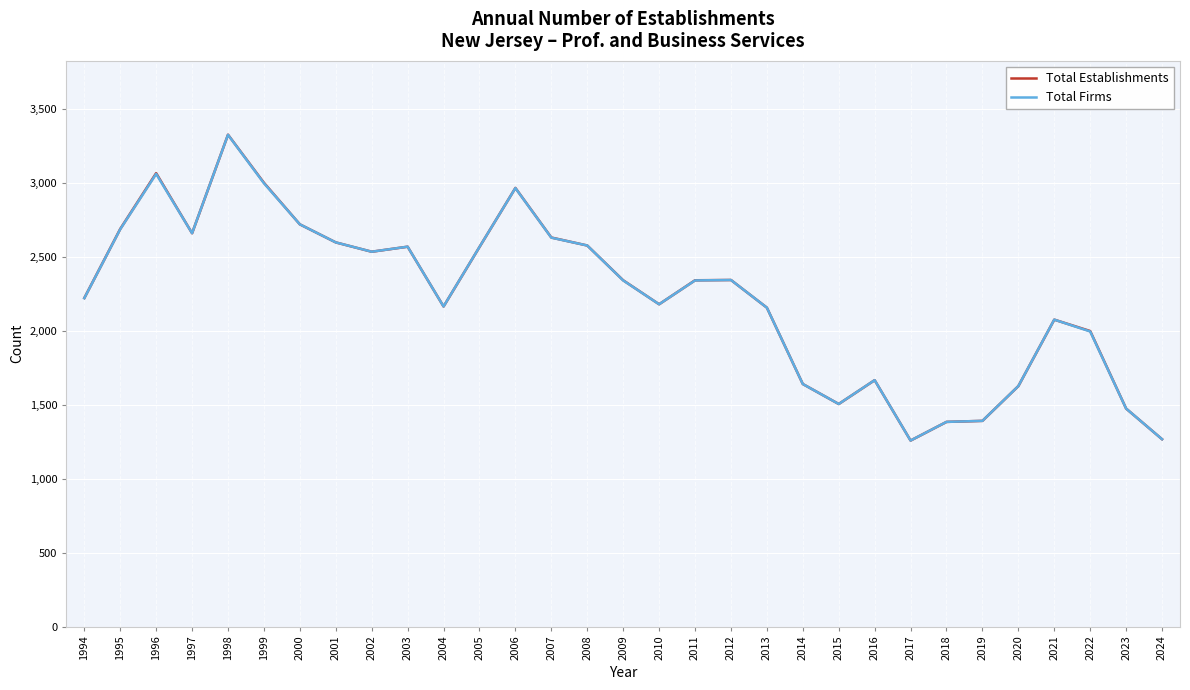

At how many categories does at least one series exceed 1467?

27